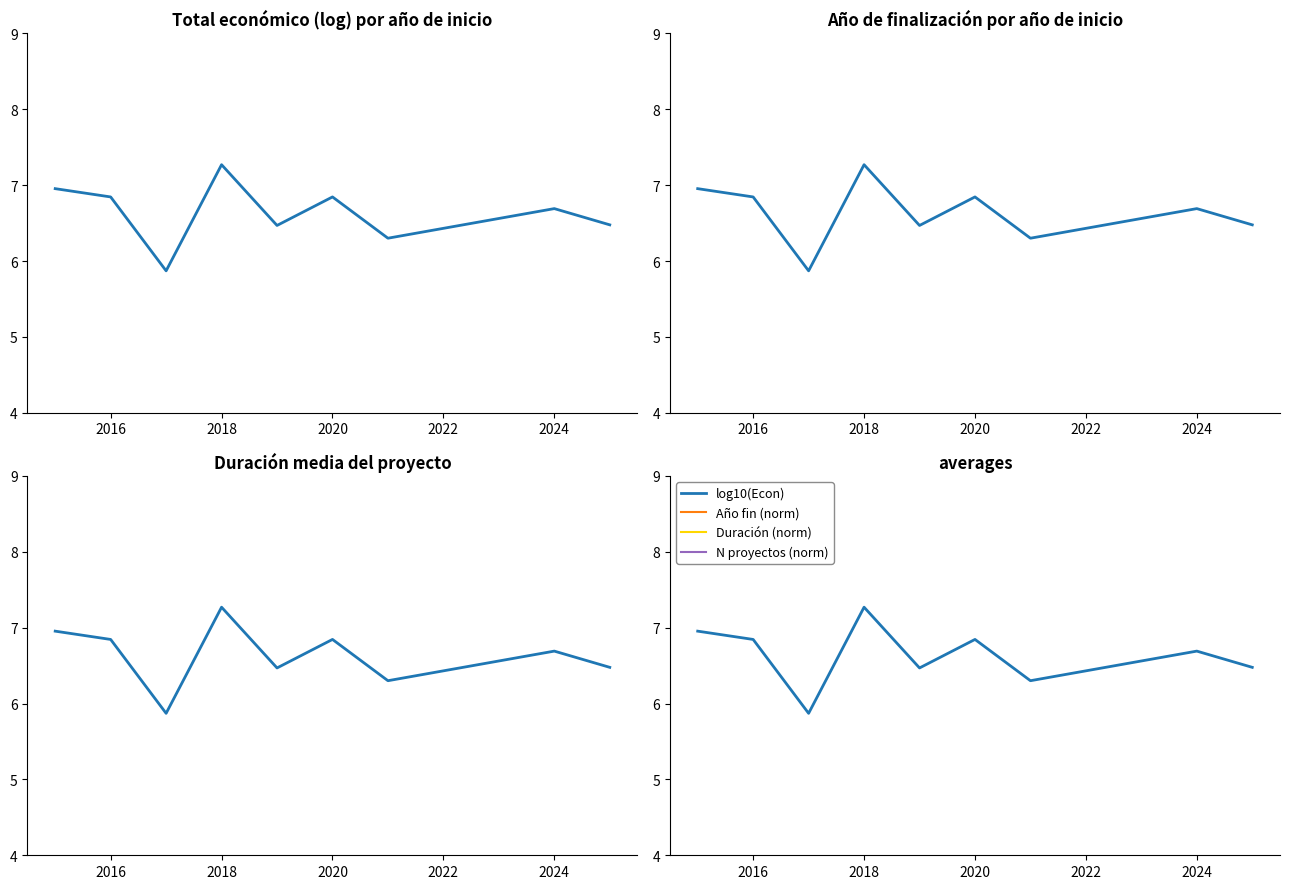

What is the average value of the Año fin (norm) series?

13.2